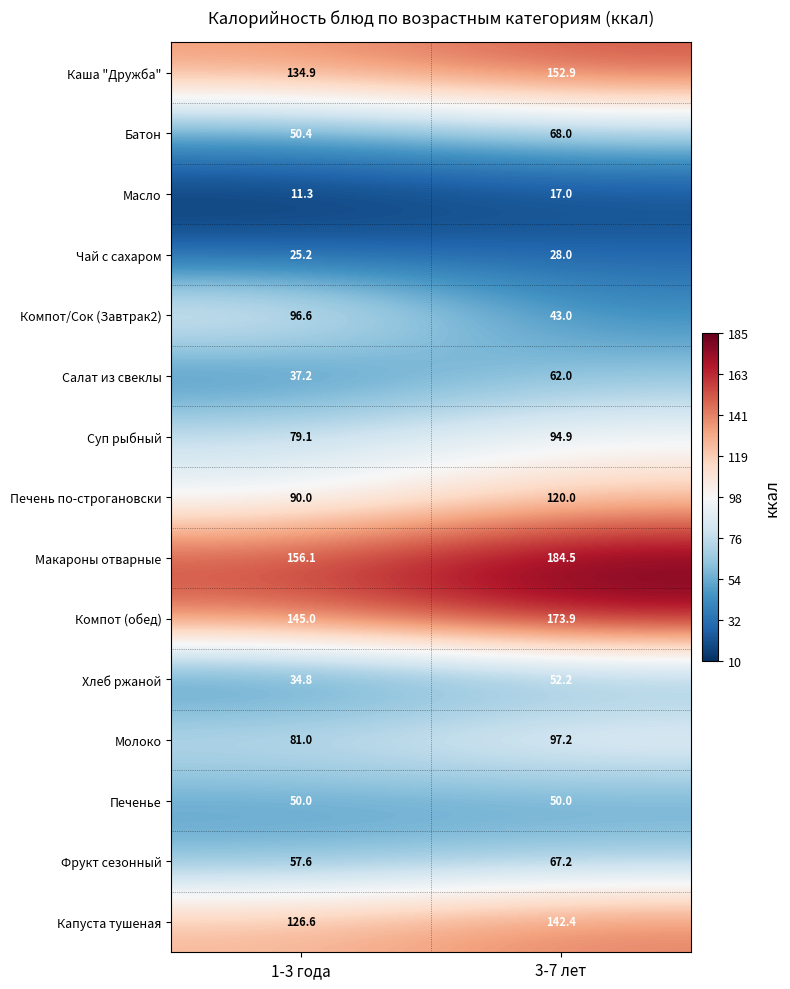

Which category has the lowest value across all series?

1-3 года